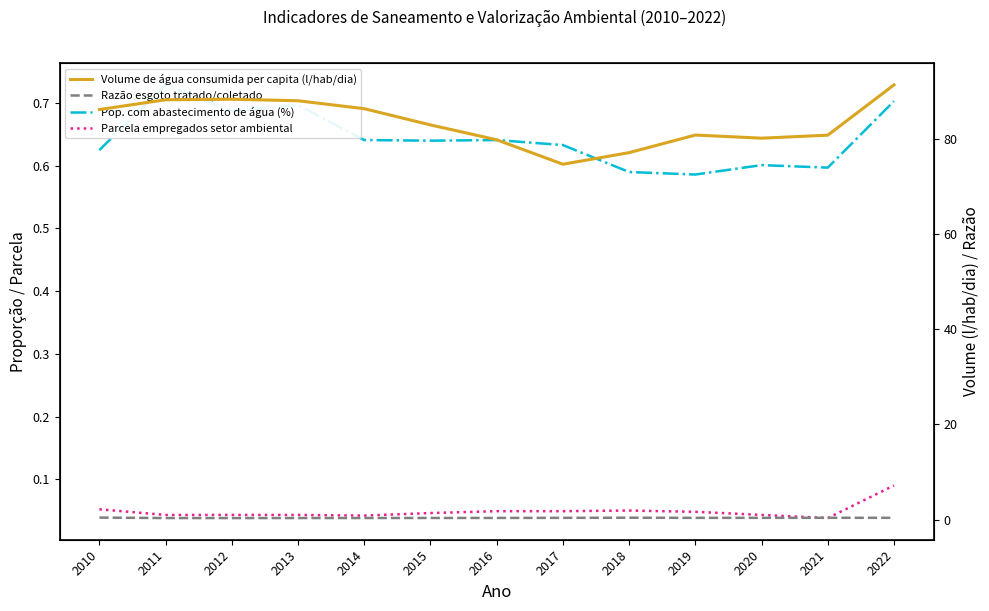

Which series has the largest range (max minus min)?

Volume de água consumida per capita (l/hab/dia)